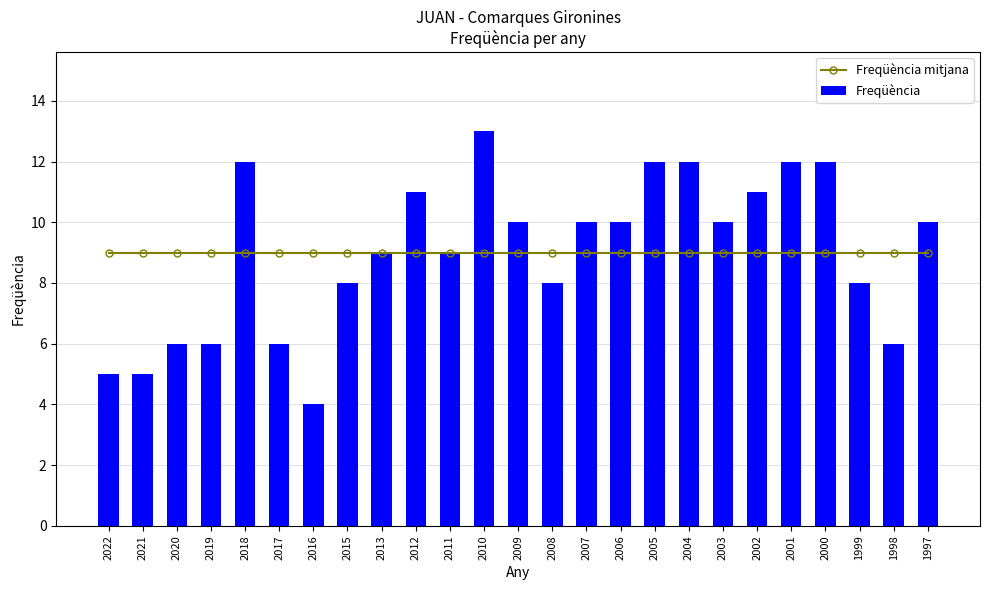

What is the spread (max minus min) of values at 1997?

1